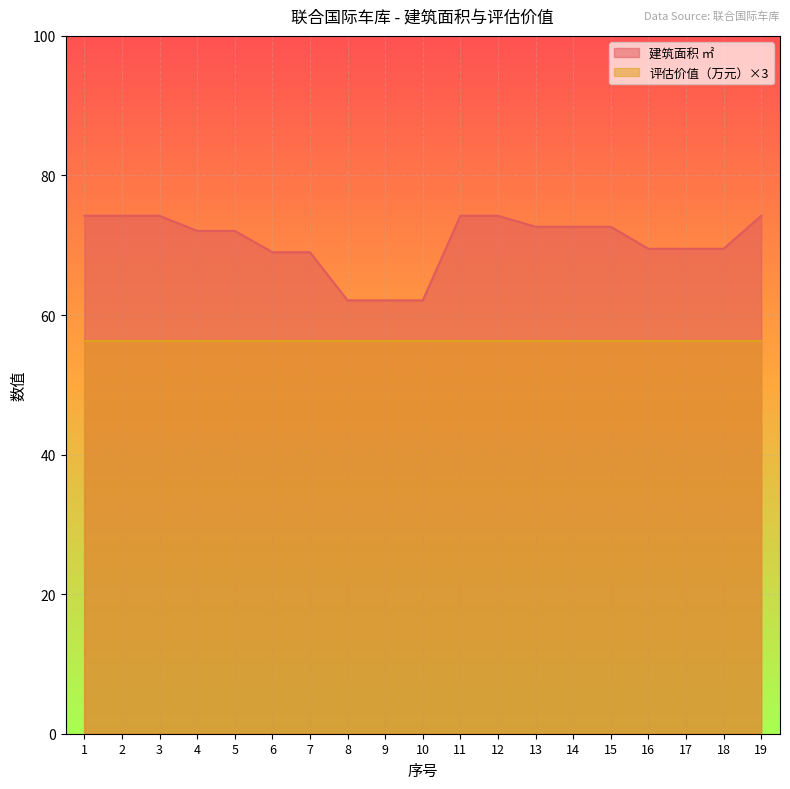

What is the minimum value shown in the chart?

56.3